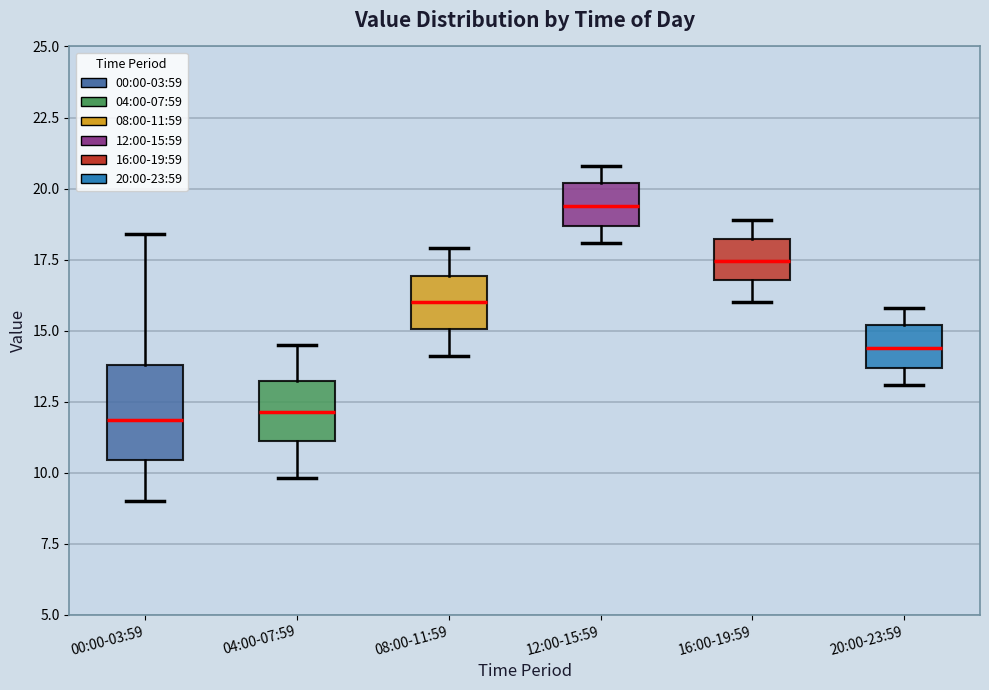

Reading left to right, transcribe this box plot: for each box, give where its median line is, the range the box spans, and where its two whiskers end, as read against the y-axis. The values are not printed on the chart, so give them approximately, as read against the axis.

00:00-03:59: median 12.0, box 10.5 to 14.0, whiskers 9.0 to 18.5
04:00-07:59: median 12.0, box 11.0 to 13.0, whiskers 10.0 to 14.5
08:00-11:59: median 16.0, box 15.0 to 17.0, whiskers 14.0 to 18.0
12:00-15:59: median 19.5, box 18.5 to 20.0, whiskers 18.0 to 21.0
16:00-19:59: median 17.5, box 17.0 to 18.0, whiskers 16.0 to 19.0
20:00-23:59: median 14.5, box 13.5 to 15.0, whiskers 13.0 to 16.0